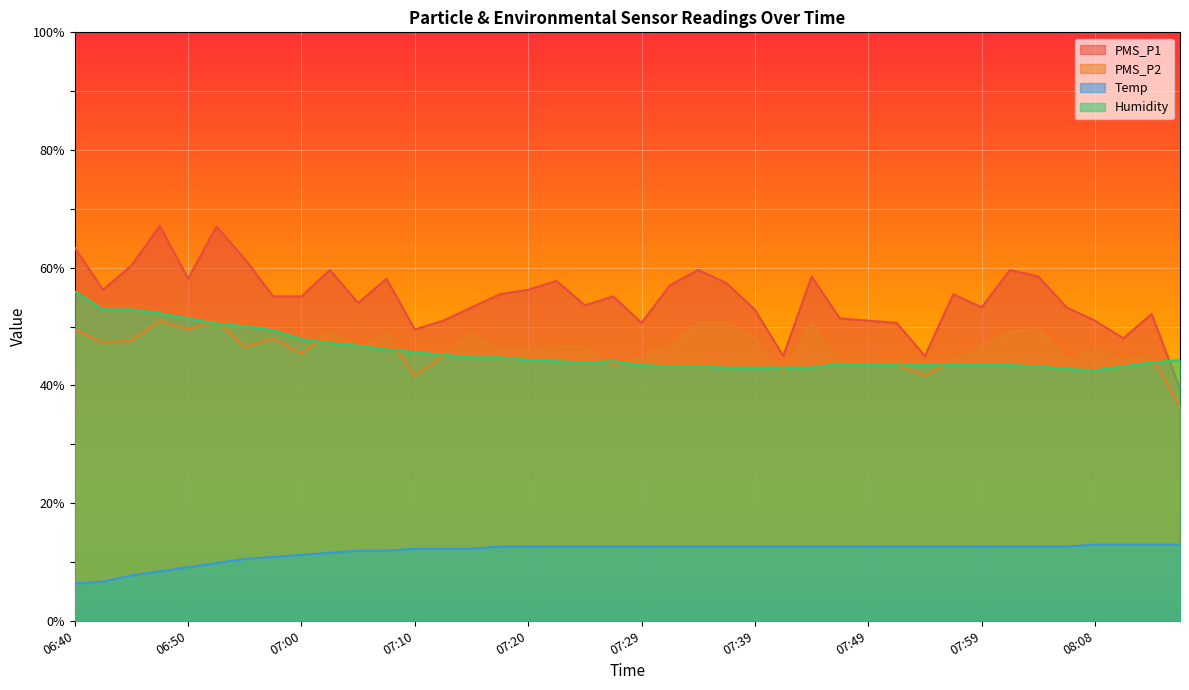

How many lines are shown in the chart?

4